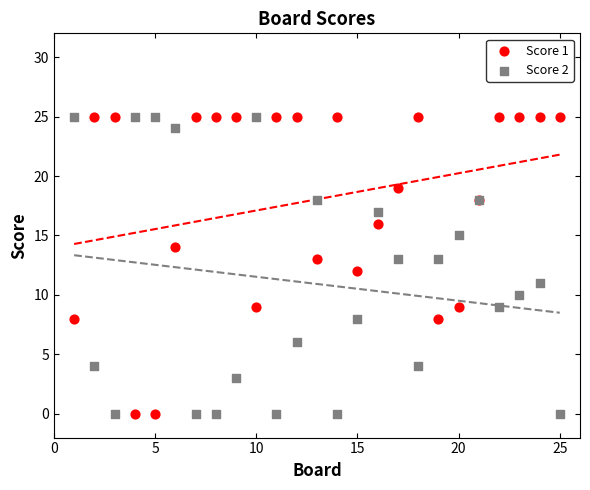

What is the X range (max minus min) for the scatter plot?

24